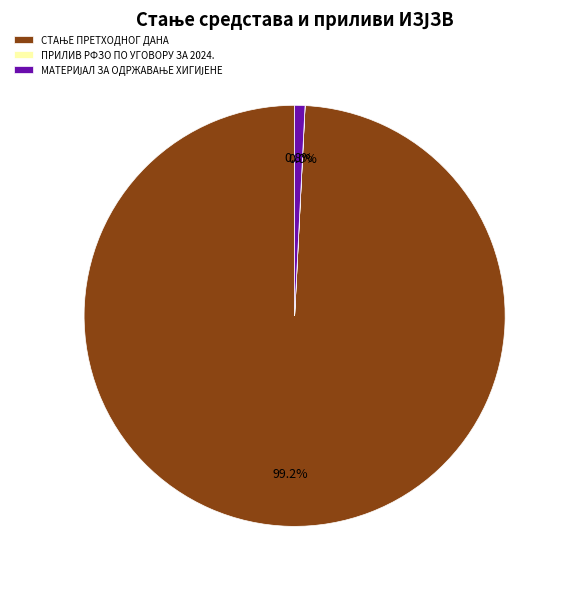

Does any single category account for the majority?

Yes